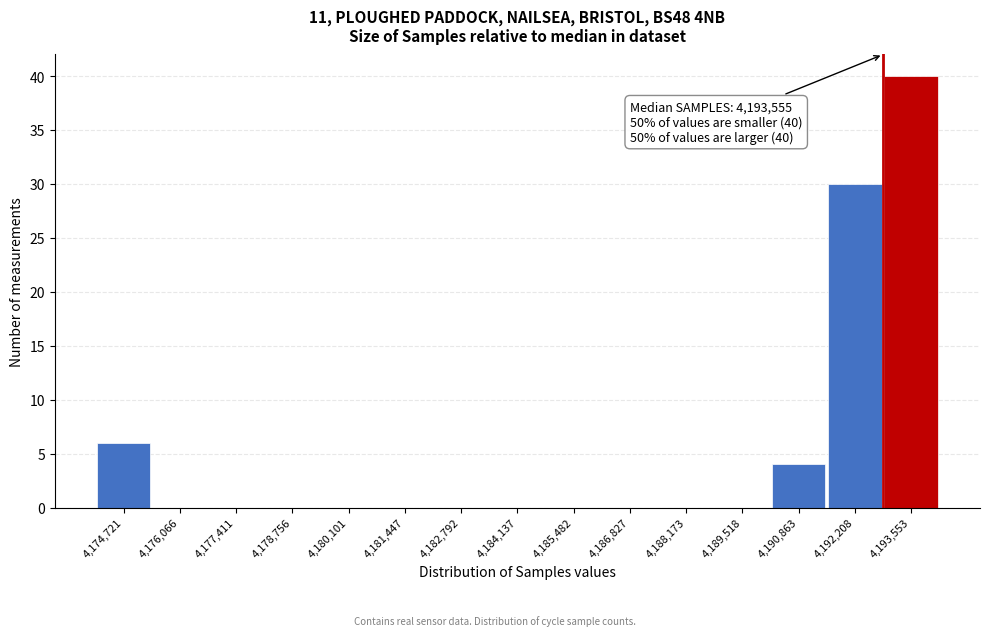

Reading left to right, transcribe all the data shown in this chart.

4,174,721=6	4,176,066=0	4,177,411=0	4,178,756=0	4,180,101=0	4,181,447=0	4,182,792=0	4,184,137=0	4,185,482=0	4,186,827=0	4,188,173=0	4,189,518=0	4,190,863=4	4,192,208=30	4,193,553=40